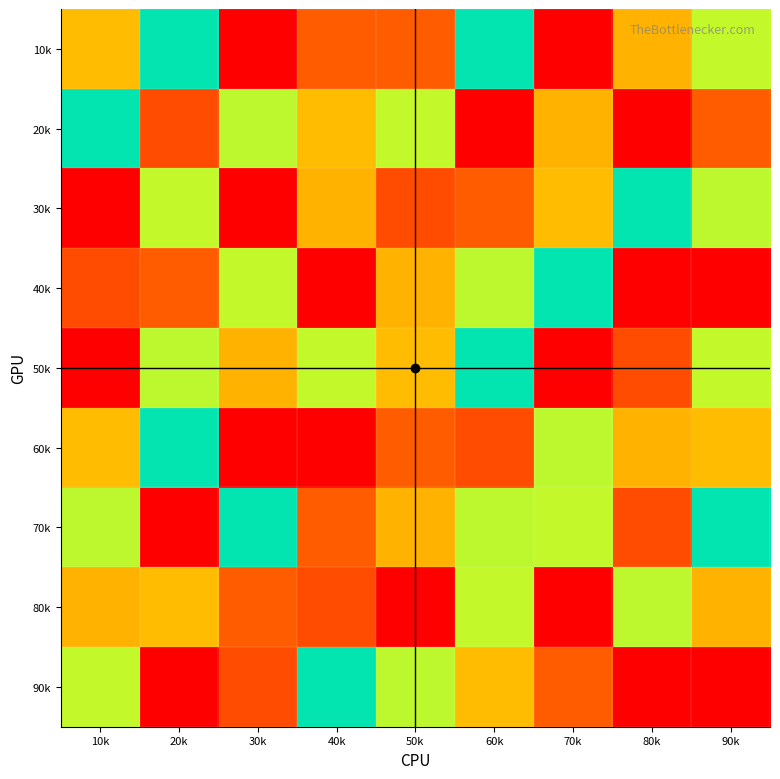

What is the spread (max minus min) of values at 40k?

8